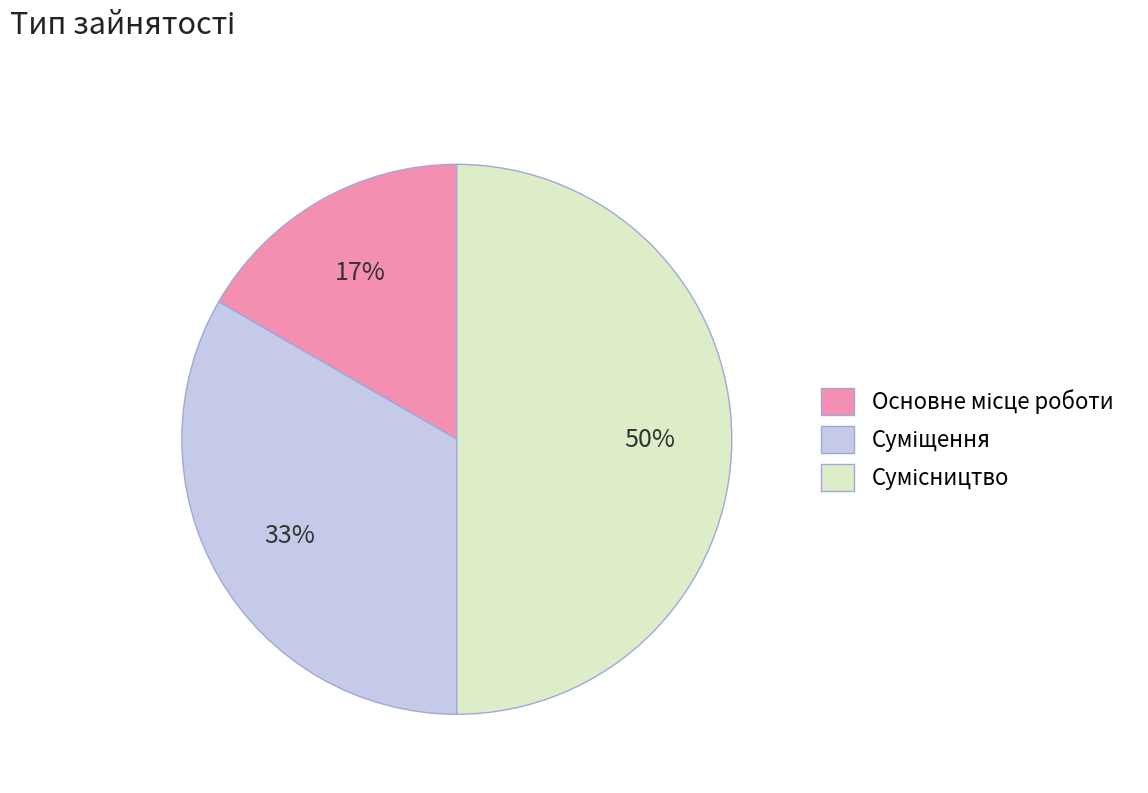

To the nearest percent, what is the difference between the largest and smallest slice percentages?

33%